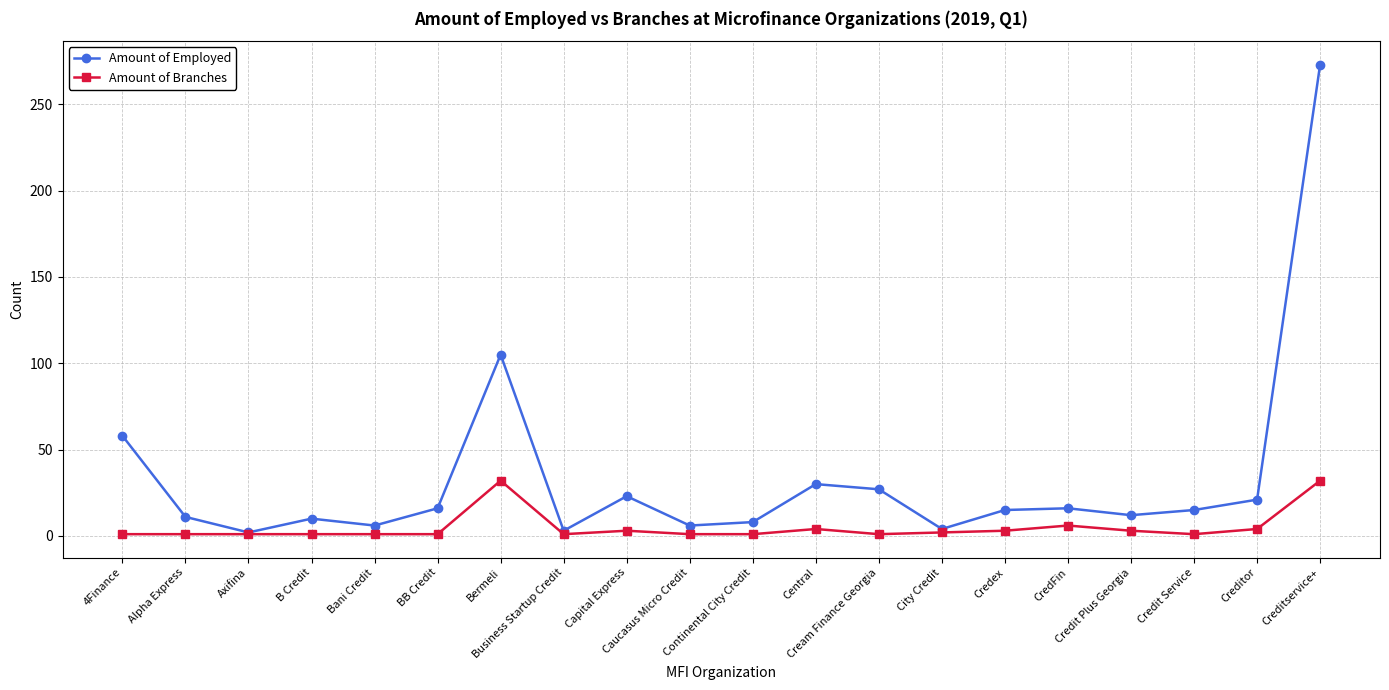

What is the sum of the Amount of Branches values at Continental City Credit and Alpha Express?

2